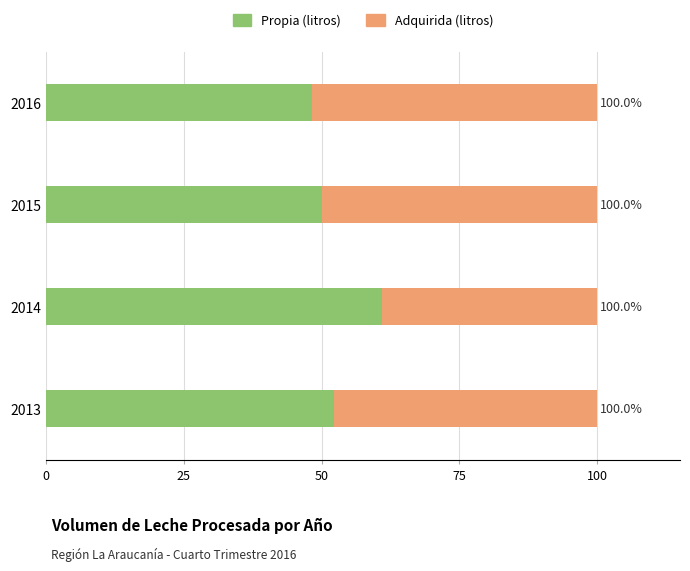

How many bars are there in each group?

2